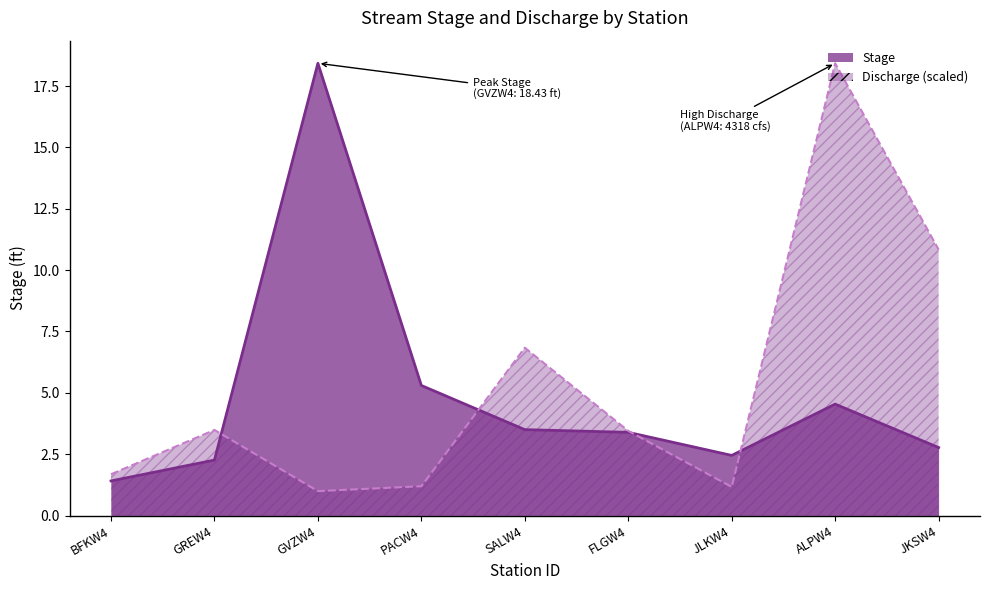

What is the maximum value for Discharge?

18.4